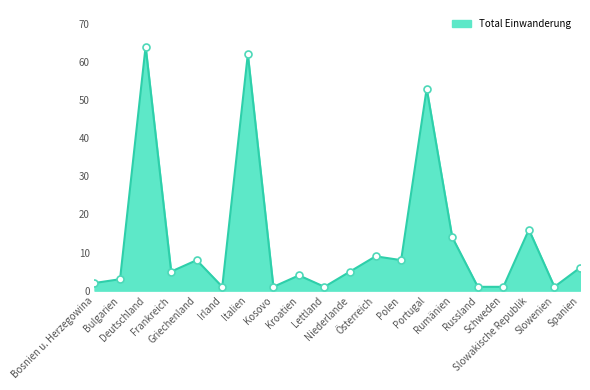

What is the difference between the second highest and second lowest values?

61